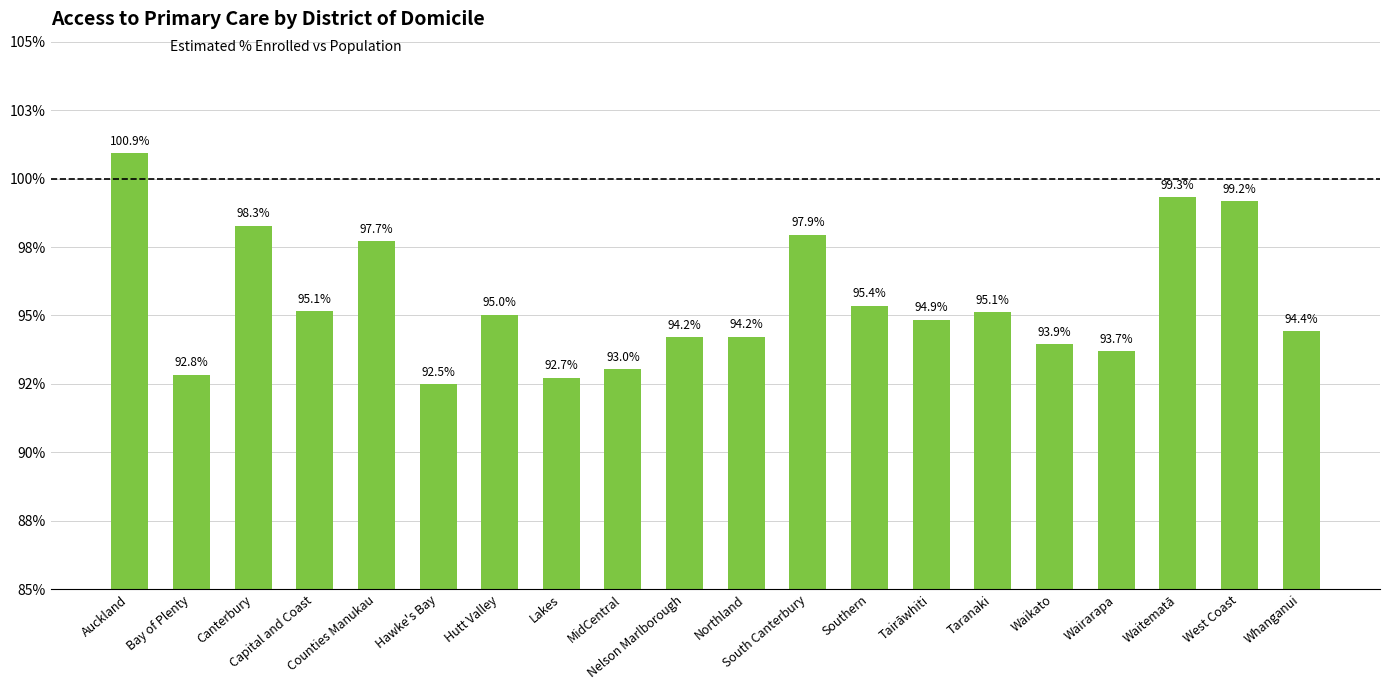

What is the label of the 20th bar from the right?

Auckland